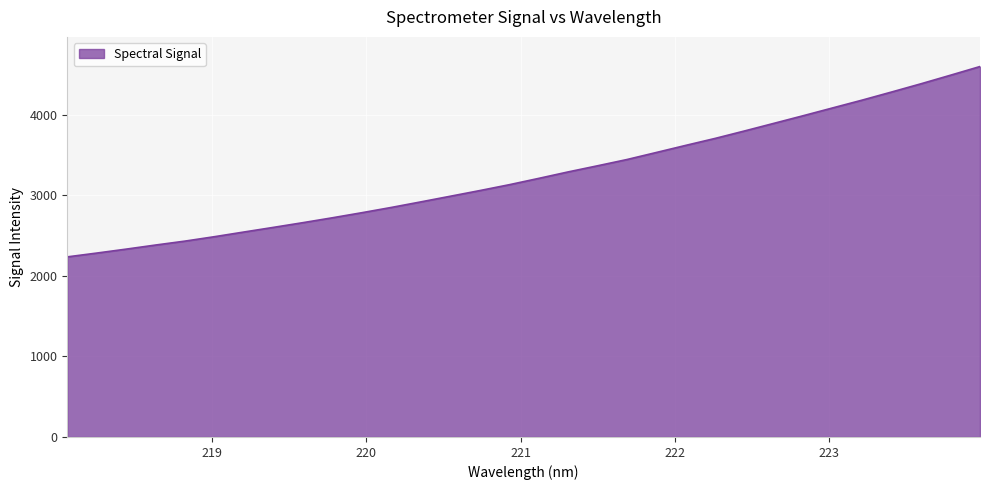

What is the minimum value shown in the chart?

2236.8